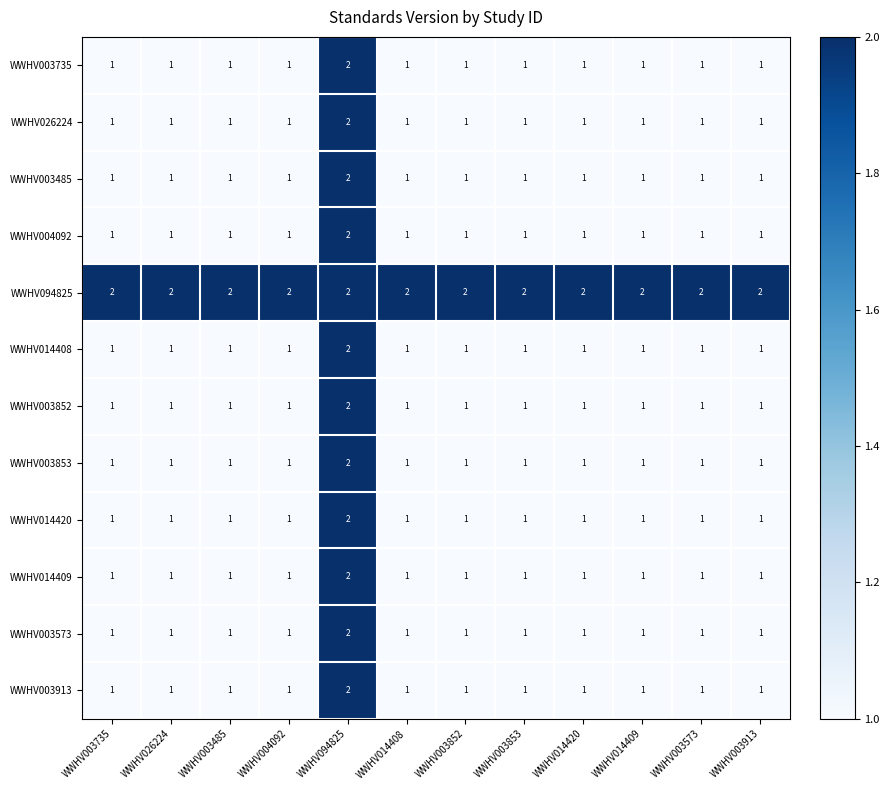

What is the total value across all series at WWHV014409?

13